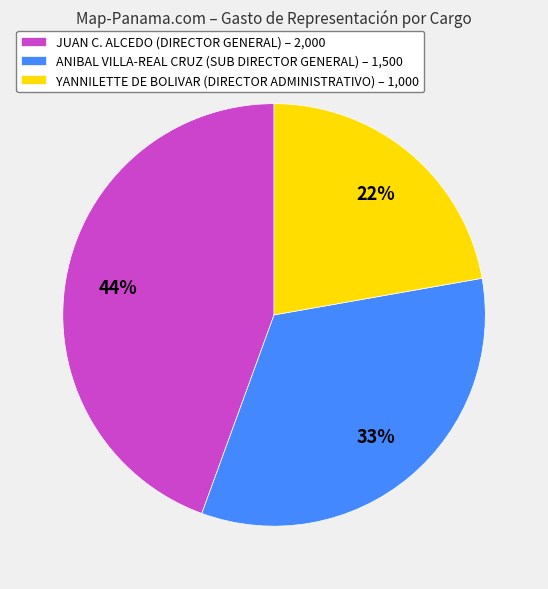

Which category has the smallest portion of the pie?

YANNILETTE DE BOLIVAR (DIRECTOR ADMINISTRATIVO)